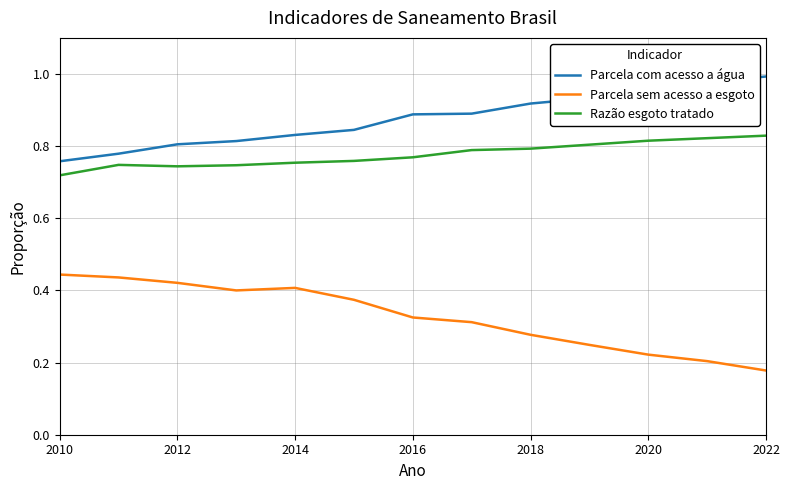

List the series in order of their overall mean, lowest first.

Parcela sem acesso a esgoto, Razão esgoto tratado, Parcela com acesso a água